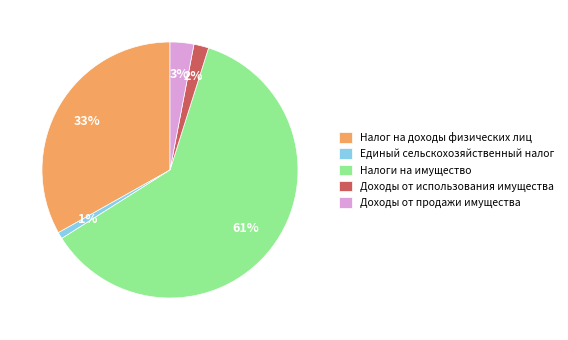

How many slices are in this pie chart?

5